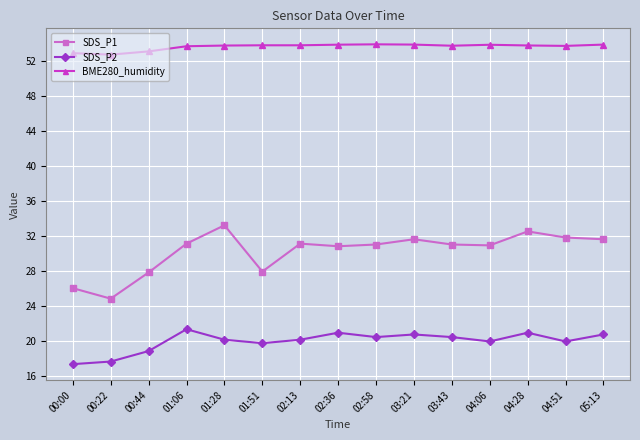

True or false: SDS_P1 and SDS_P2 intersect in this chart.

False